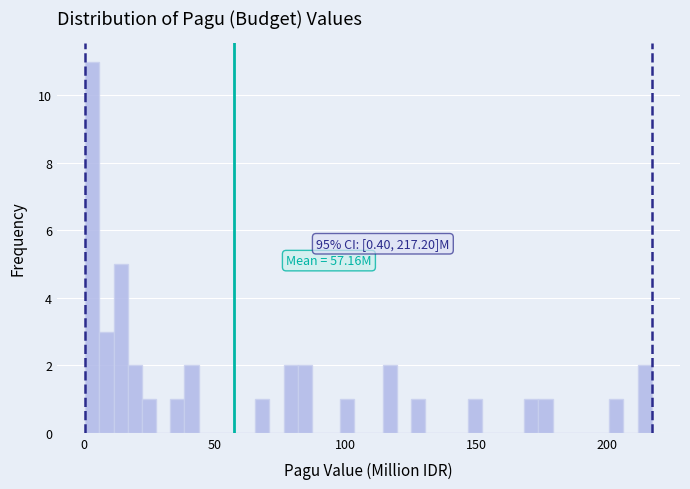

Around what value on the x-axis is the tallest bar? Give the approximate position of its centre, as read against the axis.

5